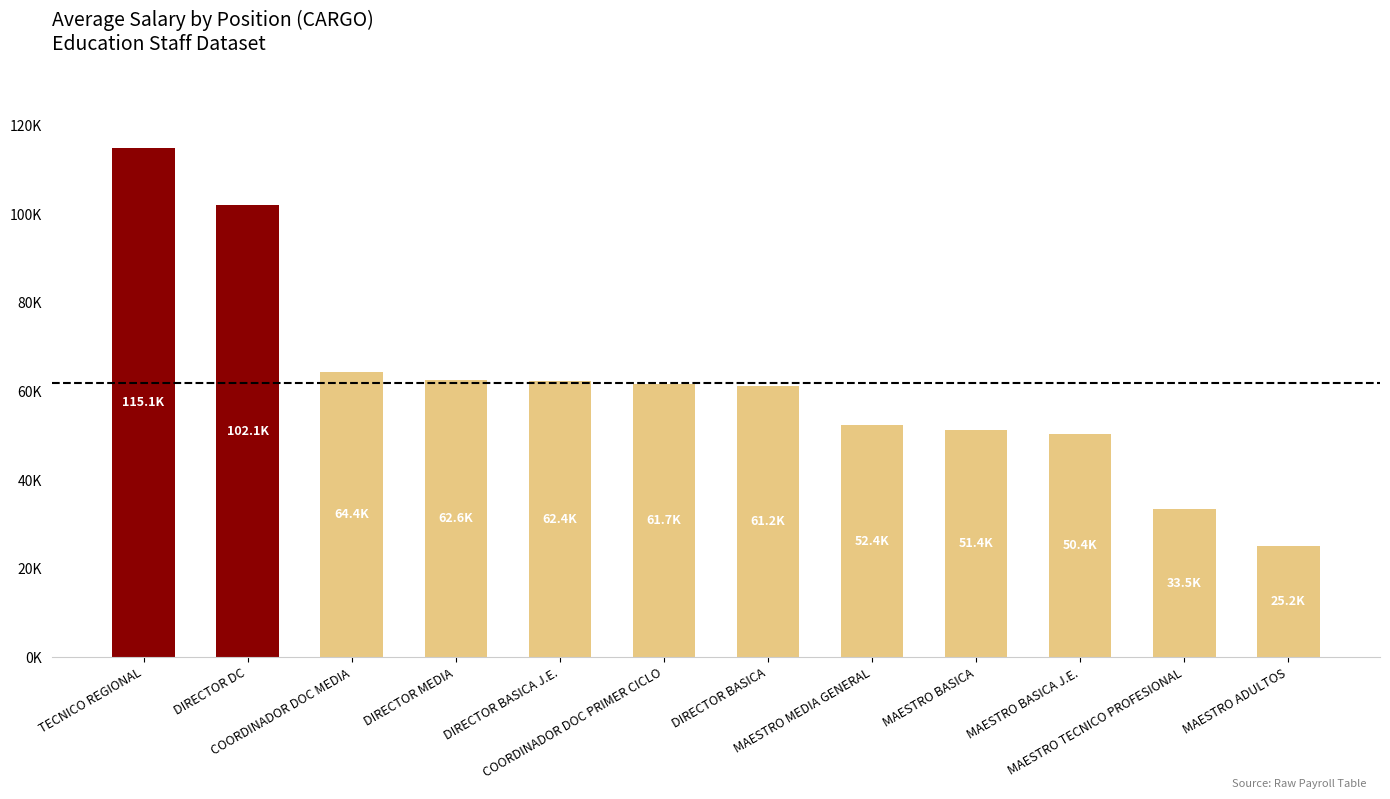

Which category has the highest value across all series?

TECNICO REGIONAL